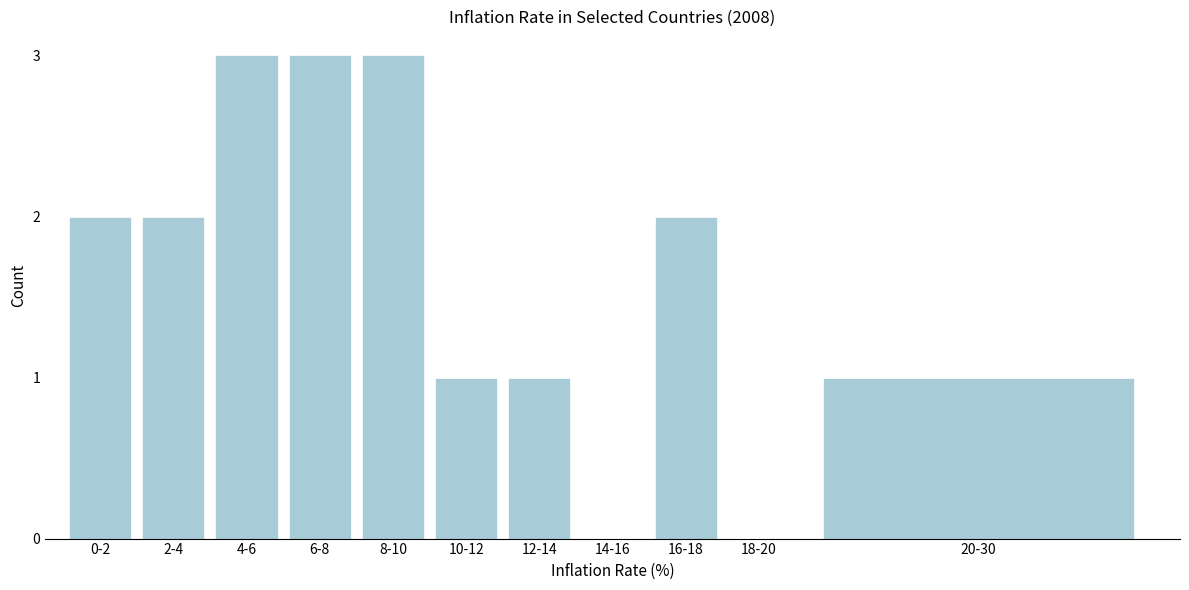

Reading right to left, transcribe all the data shown in this chart.

20-30=1	18-20=0	16-18=2	14-16=0	12-14=1	10-12=1	8-10=3	6-8=3	4-6=3	2-4=2	0-2=2